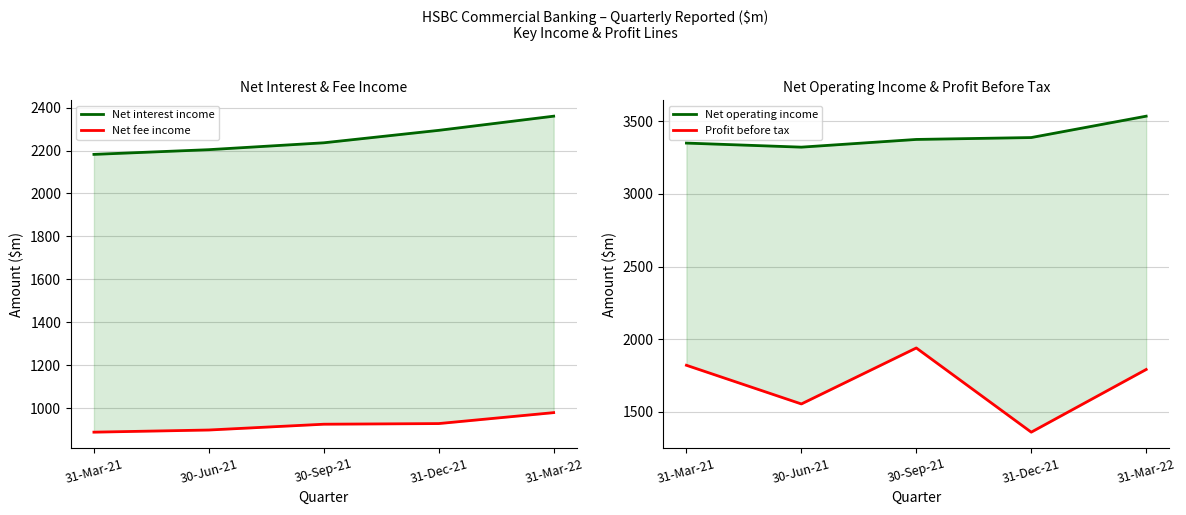

Rank the series at 31-Mar-21 from lowest to highest value.

Net fee income, Profit before tax, Net interest income, Net operating income